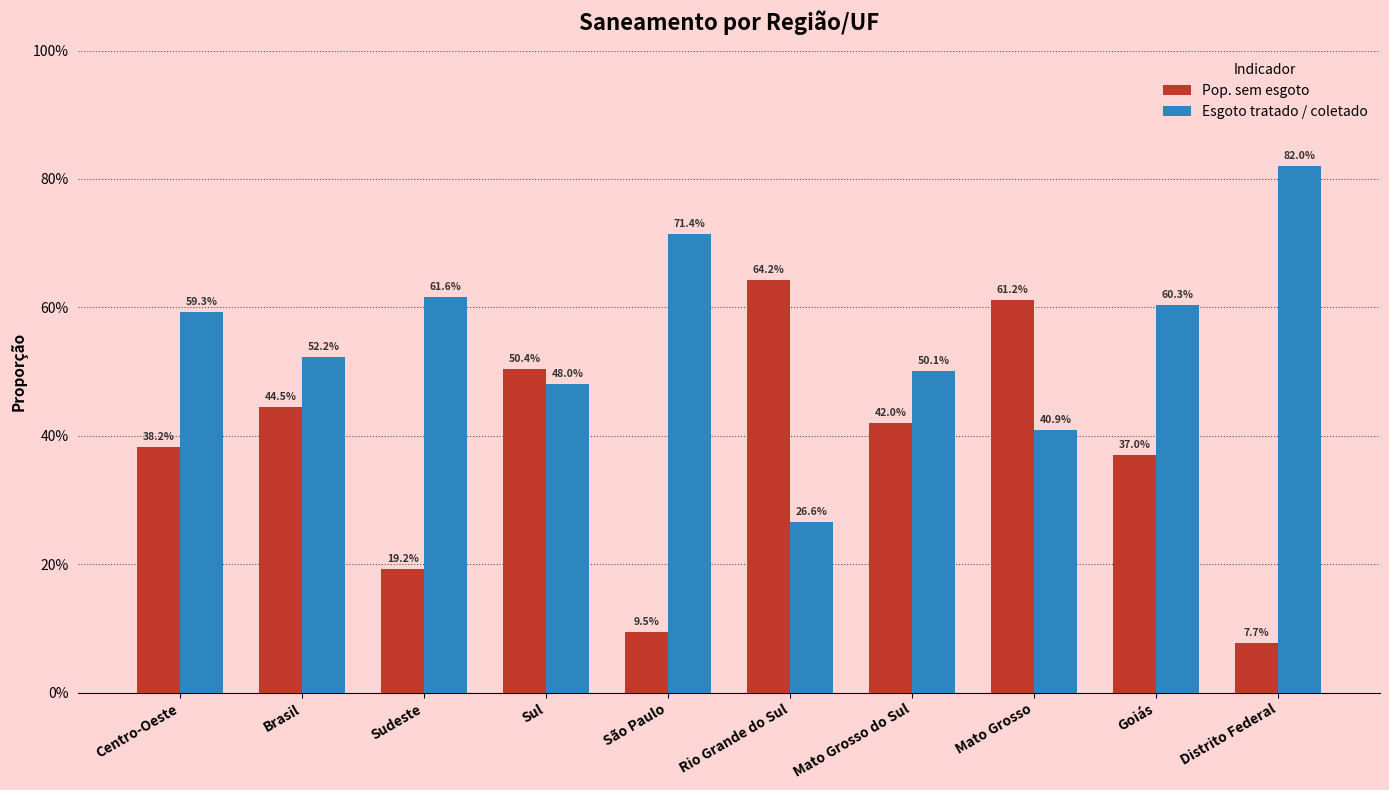

What is the maximum value shown in the chart?

0.8